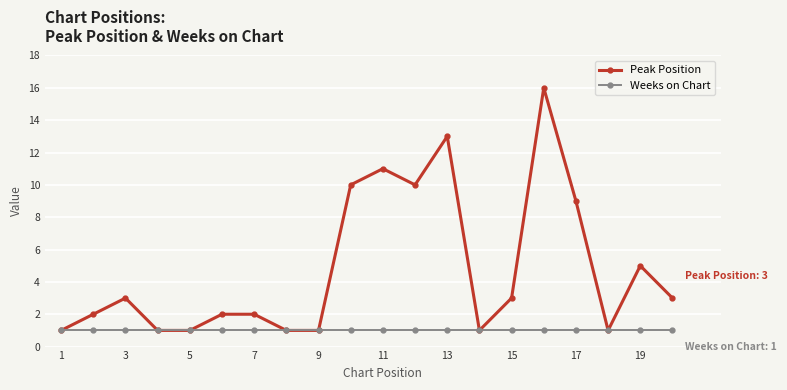

True or false: Peak Position has more than 2 points higher than both neighbors.

True